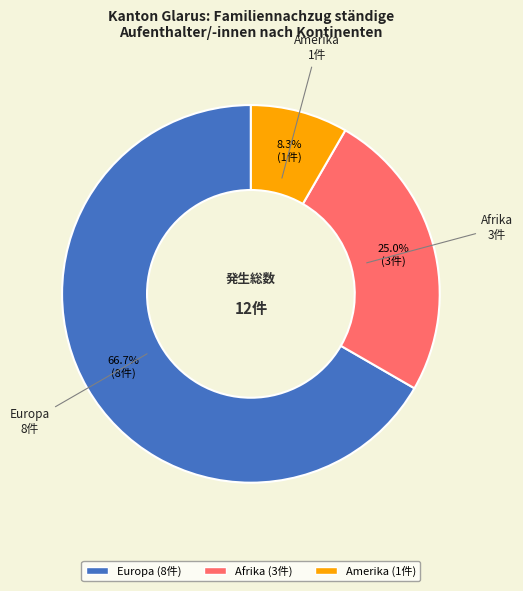

Is there a majority slice in this chart?

Yes